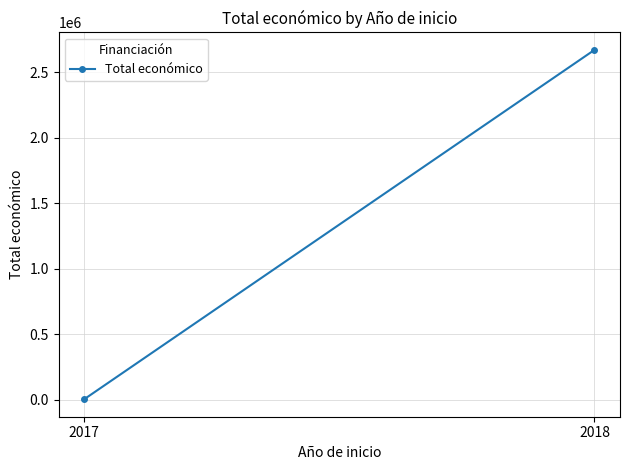

Rank the categories by value from lowest to highest.

2017, 2018